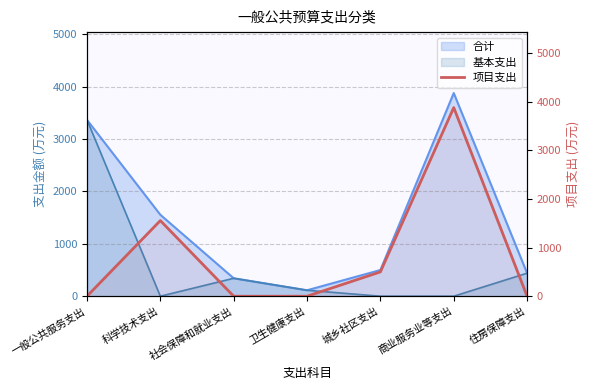

What is the label of the 2nd point from the right?

商业服务业等支出